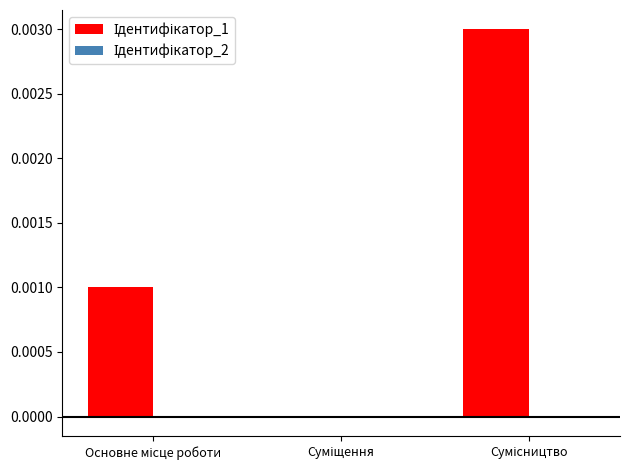

Reading left to right, extract all data points from this chart.

Ідентифікатор_1: Основне місце роботи=0.0	Суміщення=-0.0	Сумісництво=0.0
Ідентифікатор_2: Основне місце роботи=-0.0	Суміщення=0.0	Сумісництво=-0.0